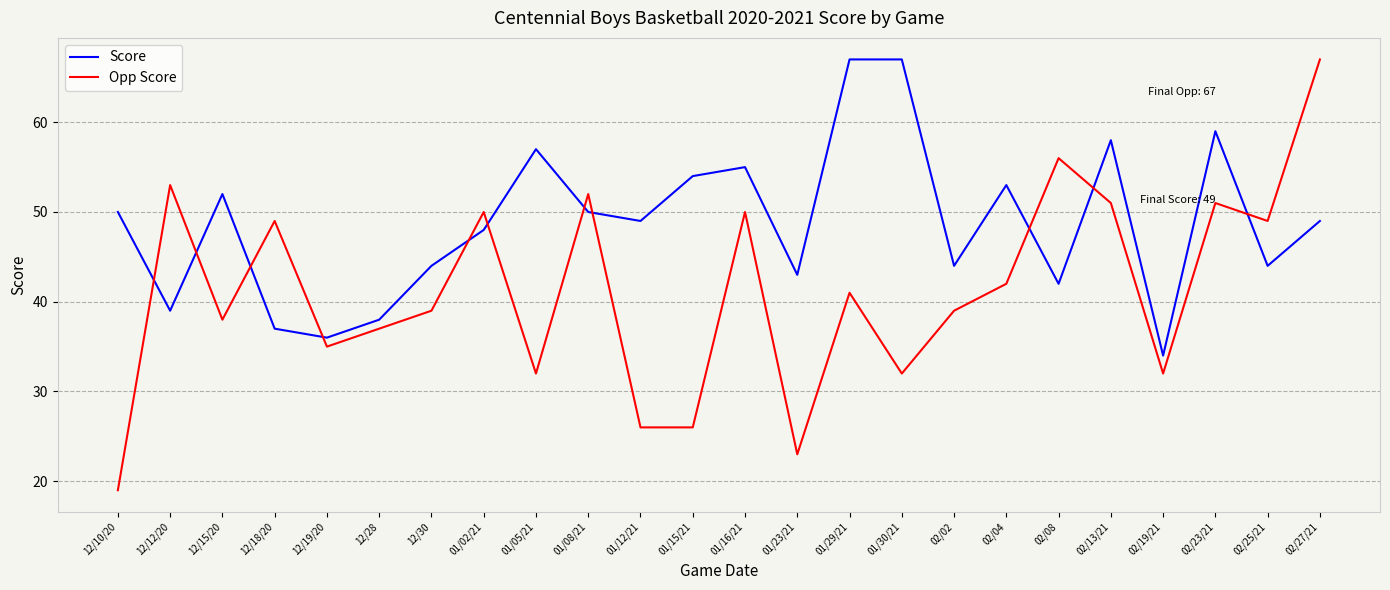

At which label does Opp Score first exceed 41?

12/12/20